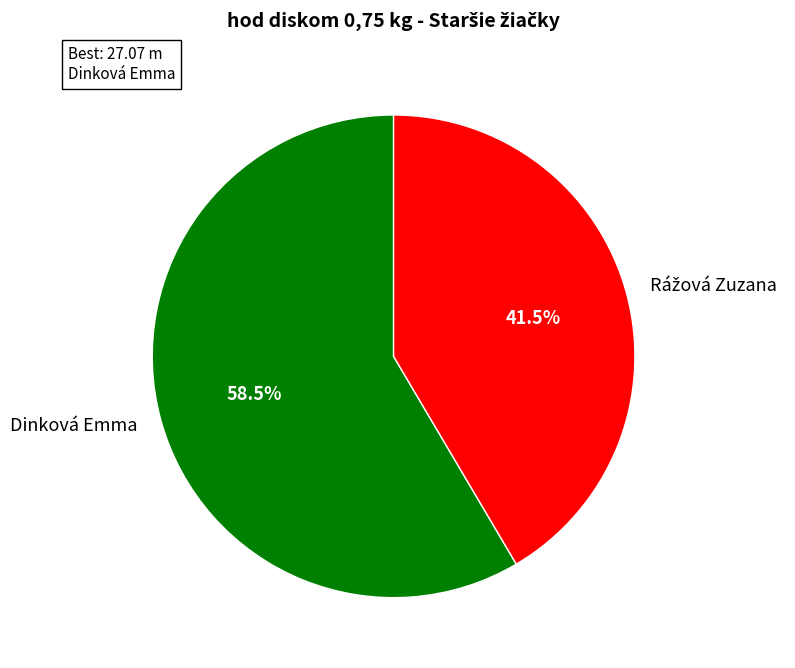

Which slice is the largest?

Dinková Emma